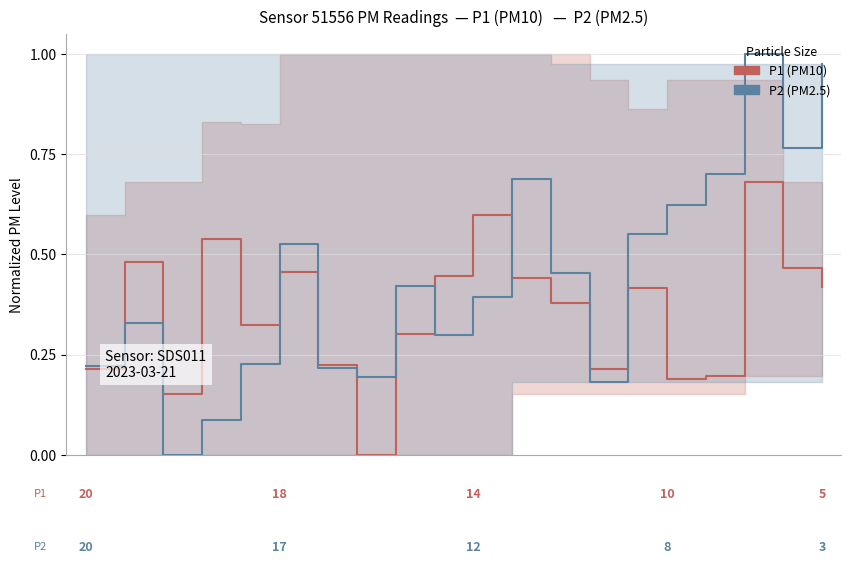

Reading right to left, transcribe all the data shown in this chart.

P1 (PM10): 0.4	0.5	0.7	0.2	0.2	0.4	0.2	0.4	0.4	0.6	0.4	0.3	0.0	0.2	0.5	0.3	0.5	0.2	0.5	0.2
P2 (PM2.5): 1.0	0.8	1.0	0.7	0.6	0.6	0.2	0.5	0.7	0.4	0.3	0.4	0.2	0.2	0.5	0.2	0.1	0.0	0.3	0.2